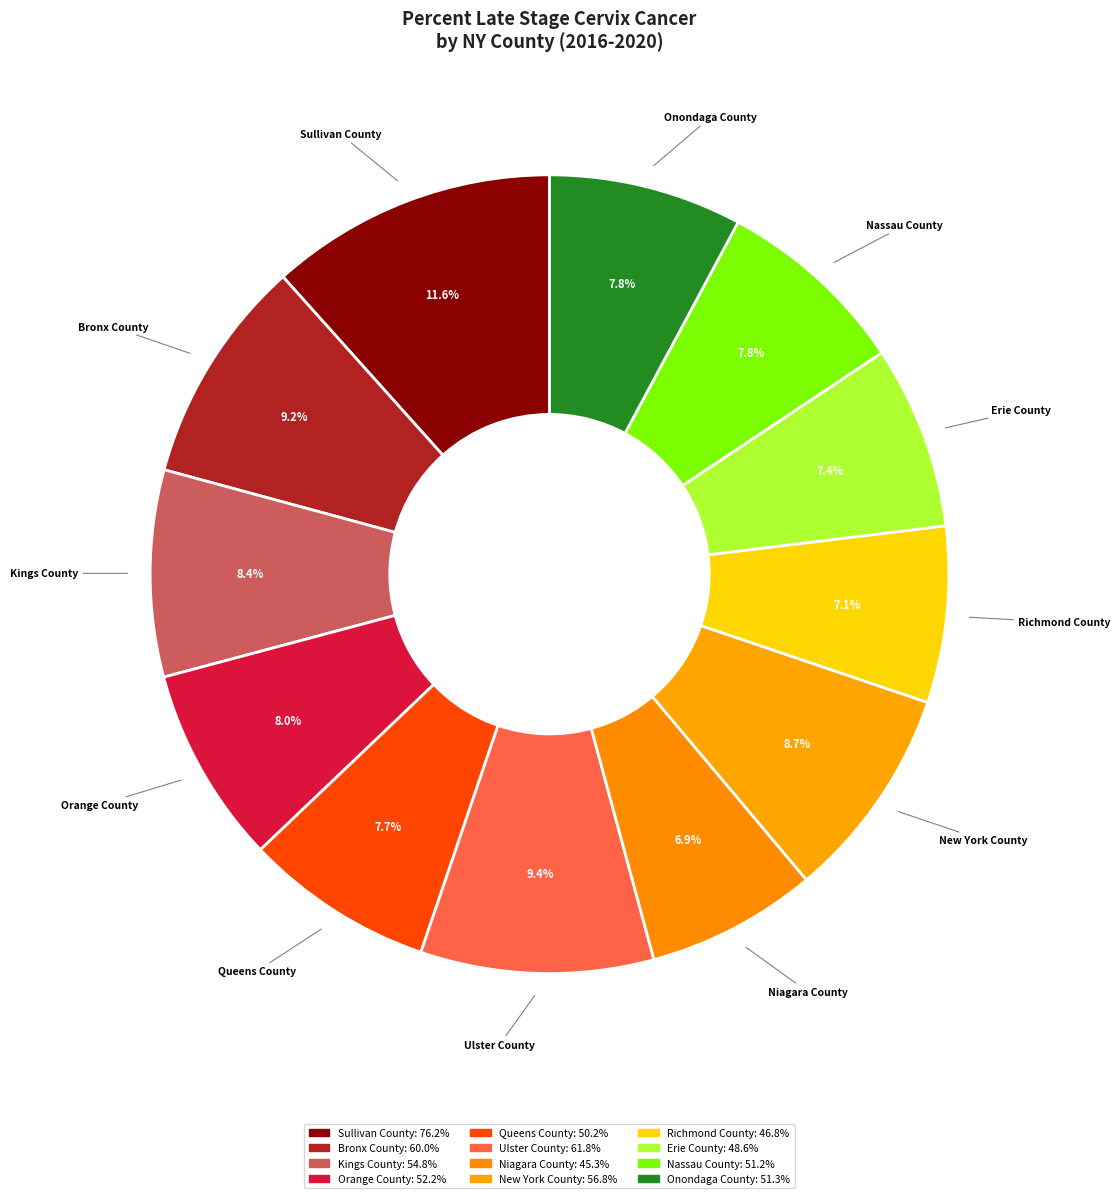

Which slice is the largest?

Sullivan County